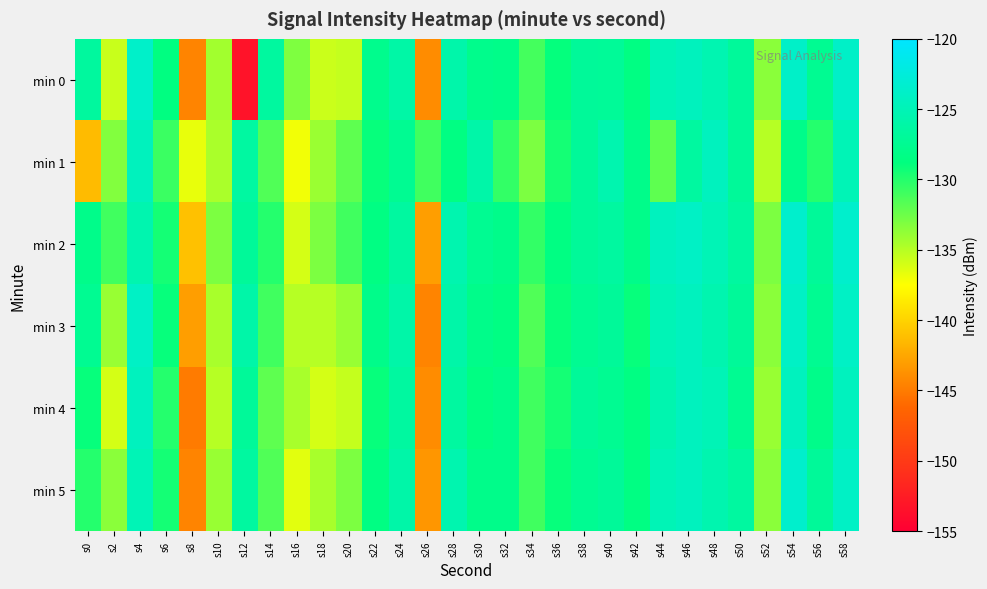

Which label corresponds to the smallest value in the chart?

s12